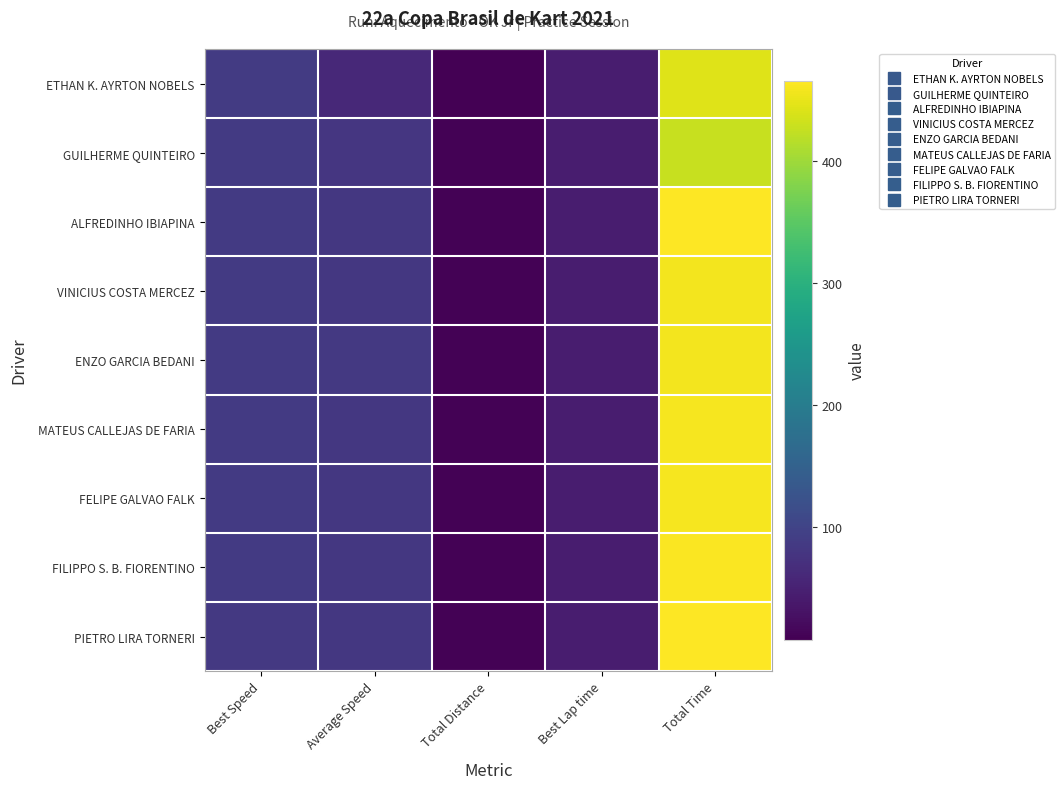

Reading right to left, extract all data points from this chart.

ETHAN K. AYRTON NOBELS: Total Time=443.0	Best Lap time=43.6	Total Distance=7.3	Average Speed=59.7	Best Speed=86.7
GUILHERME QUINTEIRO: Total Time=426.9	Best Lap time=44.1	Total Distance=9.4	Average Speed=79.7	Best Speed=85.7
ALFREDINHO IBIAPINA: Total Time=465.0	Best Lap time=44.1	Total Distance=10.5	Average Speed=81.3	Best Speed=85.7
VINICIUS COSTA MERCEZ: Total Time=458.4	Best Lap time=44.1	Total Distance=10.5	Average Speed=82.5	Best Speed=85.7
ENZO GARCIA BEDANI: Total Time=457.4	Best Lap time=44.1	Total Distance=10.5	Average Speed=82.6	Best Speed=85.7
MATEUS CALLEJAS DE FARIA: Total Time=459.8	Best Lap time=44.3	Total Distance=10.5	Average Speed=82.2	Best Speed=85.4
FELIPE GALVAO FALK: Total Time=459.0	Best Lap time=44.4	Total Distance=10.5	Average Speed=82.4	Best Speed=85.2
FILIPPO S. B. FIORENTINO: Total Time=462.4	Best Lap time=44.4	Total Distance=10.5	Average Speed=81.7	Best Speed=85.1
PIETRO LIRA TORNERI: Total Time=465.9	Best Lap time=44.8	Total Distance=10.5	Average Speed=81.1	Best Speed=84.3